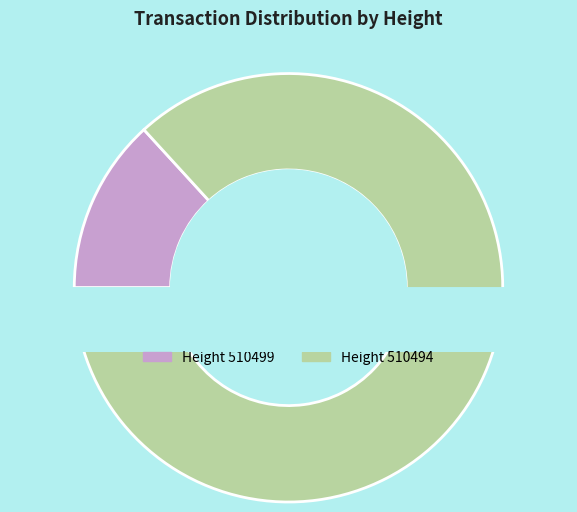

Approximately how many times larger is the value at 510499 compared to 510494?

0.2